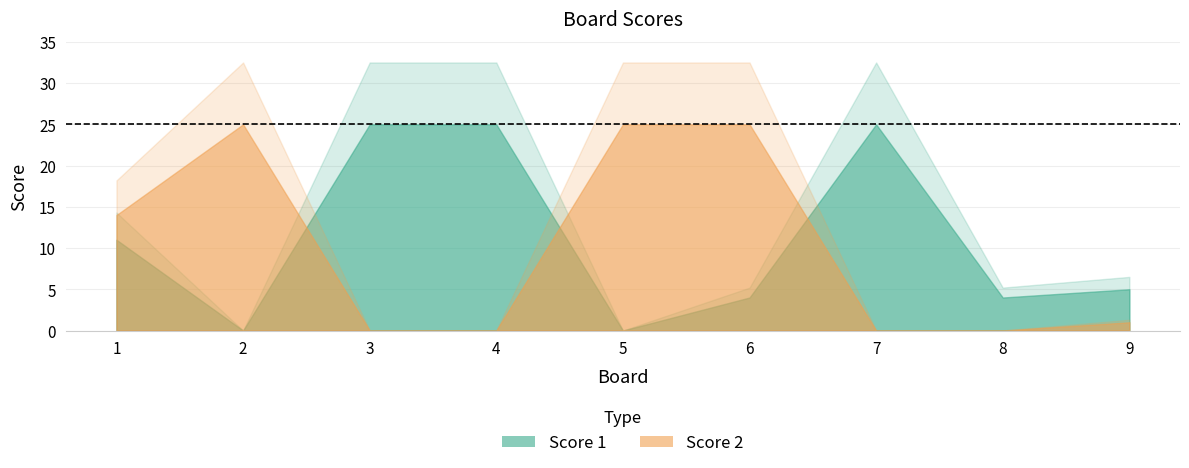

How many lines are shown in the chart?

2